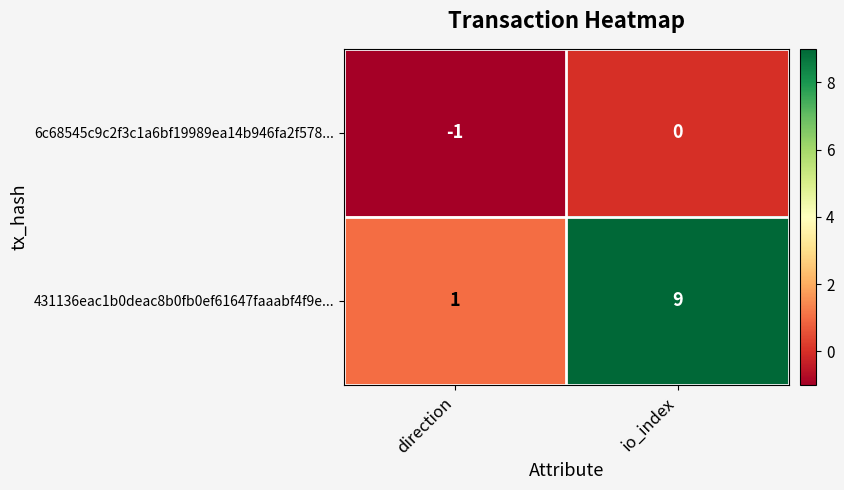

At how many categories does at least one series exceed 8?

1